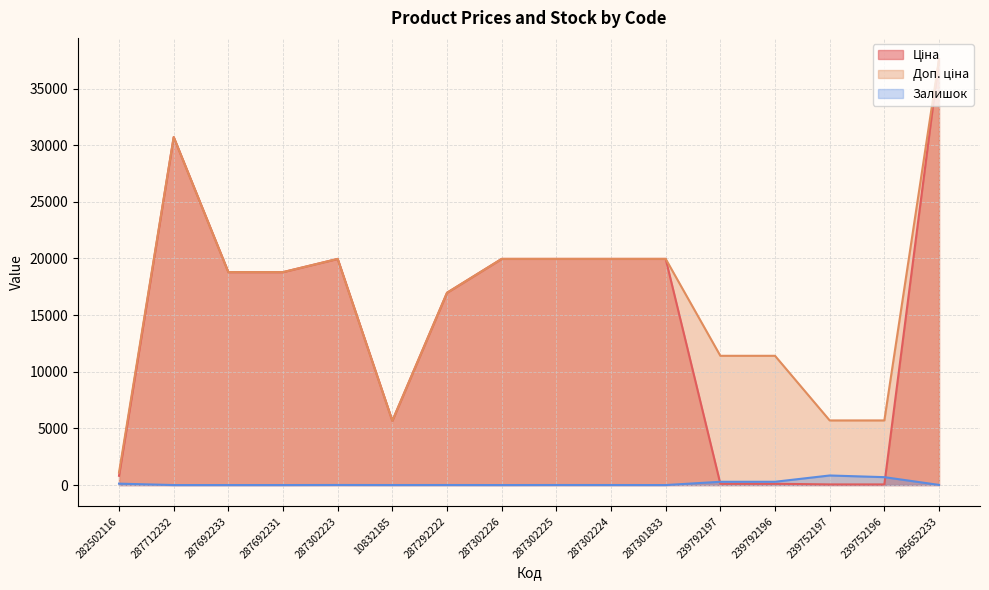

Between 287302224 and 239752196, which series saw the biggest shift?

Ціна